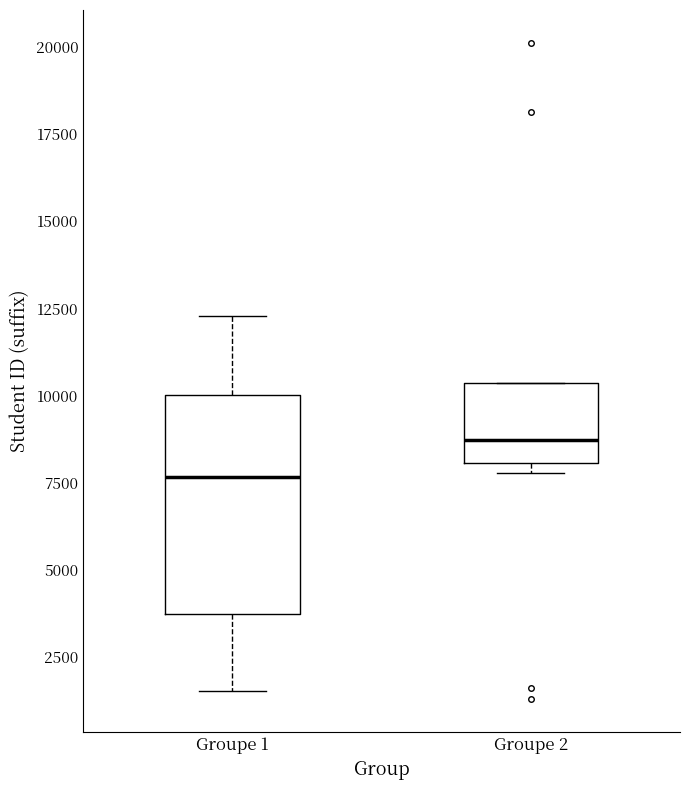

Comparing the boxes themselves (not the whiskers), which one is the tallest?

Groupe 1